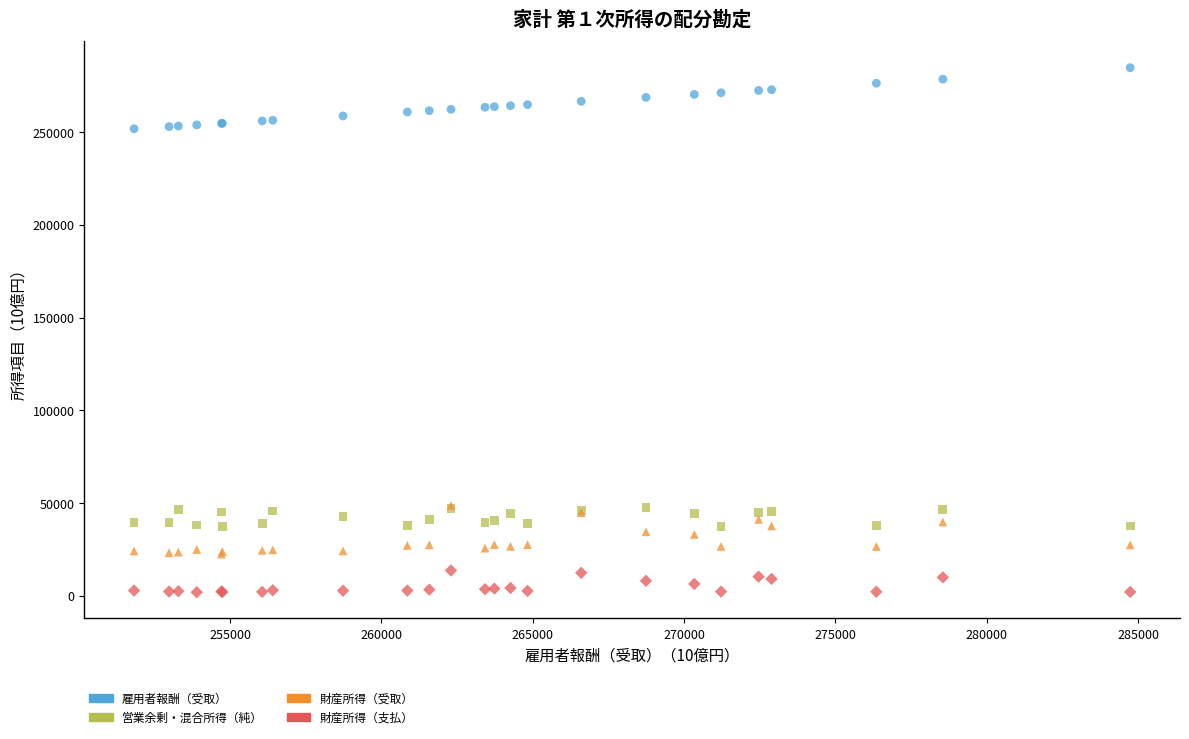

What are all the series names shown in the legend?

雇用者報酬（受取）, 営業余剰・混合所得（純）, 財産所得（受取）, 財産所得（支払）